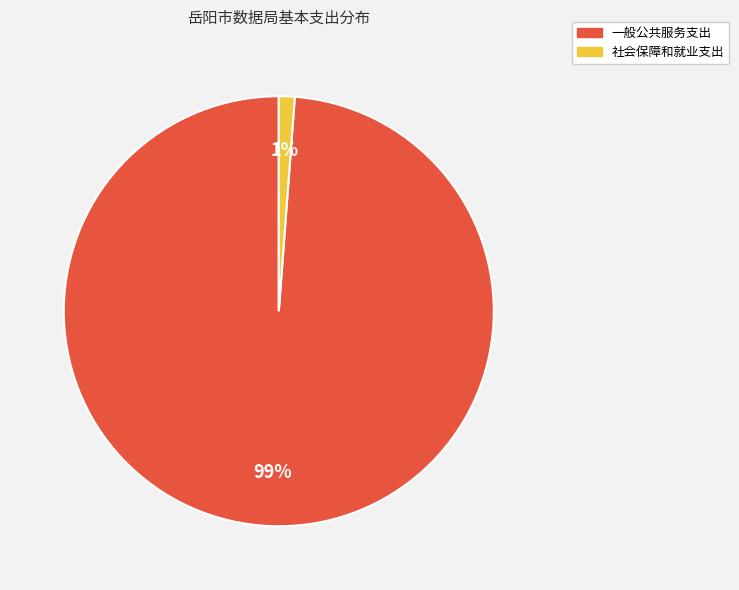

To the nearest percent, what portion does 社会保障和就业支出 represent?

1%